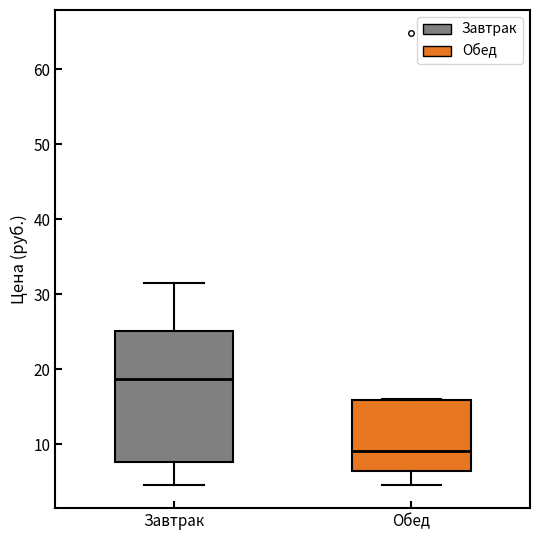

Reading left to right, read every box against the y-axis: the position of its median line, the range the box covers, and the ends of its whiskers. The values are not printed on the chart, so give them approximately, as read against the axis.

Завтрак: median 19, box 8 to 25, whiskers 5 to 32
Обед: median 9, box 6 to 16, whiskers 5 to 16